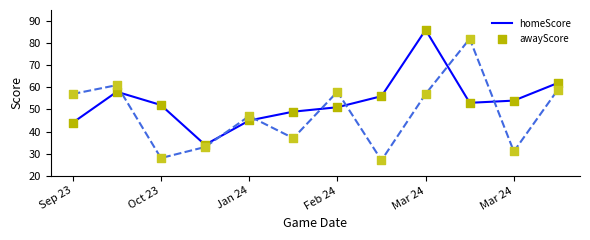

Which series has the largest total across all categories?

homeScore